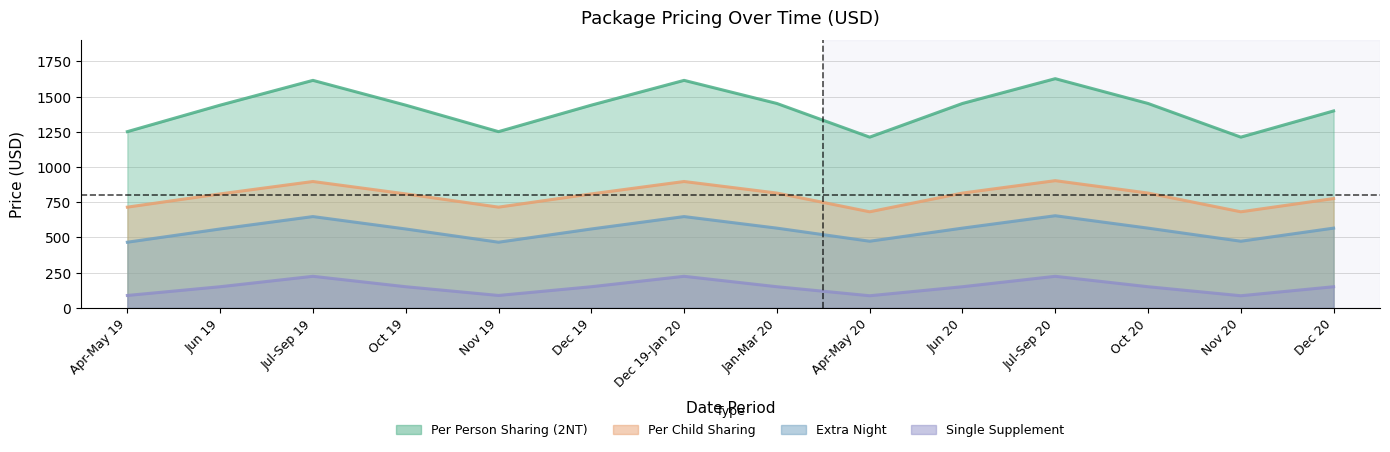

At which category is the sum across all series the highest?

Jul-Sep 20